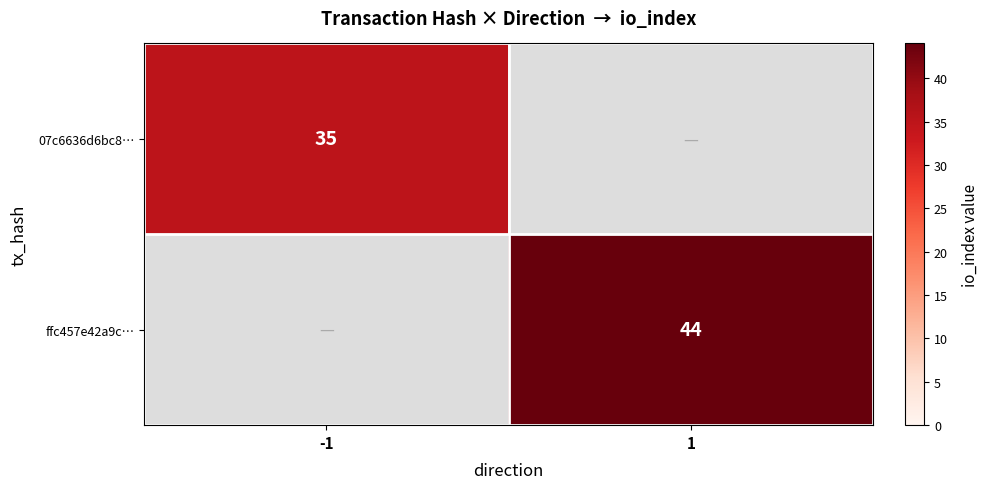

The 07c6636d6bc8… series shows 55 at -1. True or false?

False